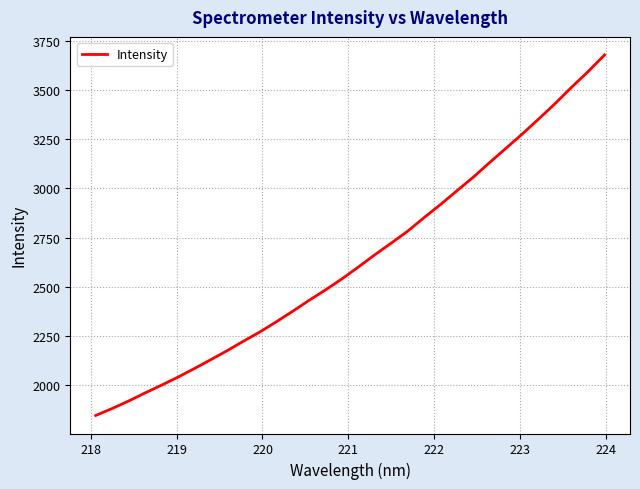

What is the maximum value shown in the chart?

3677.2